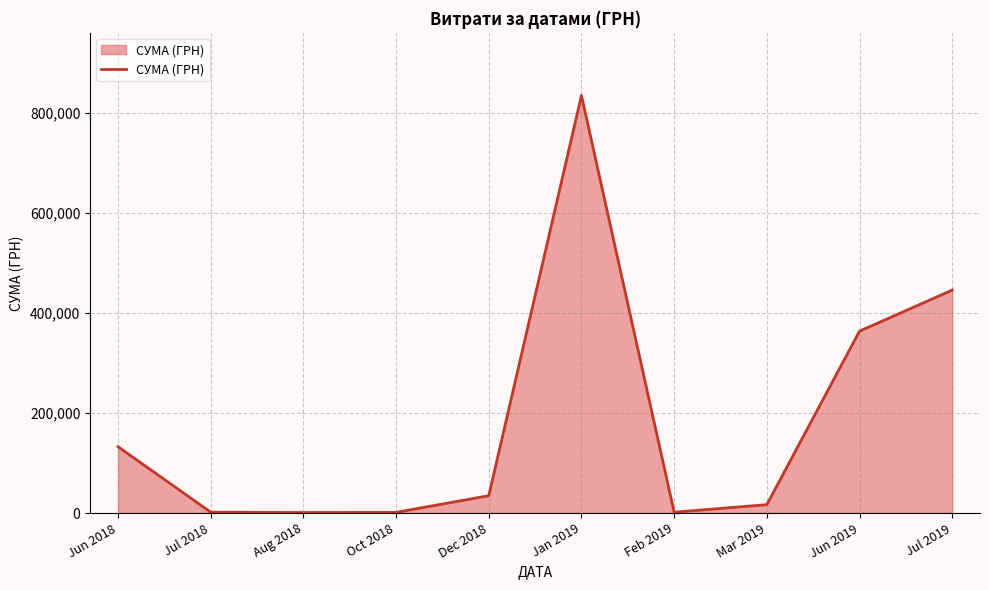

At which label is the value closest to 418017?

Jul 2019